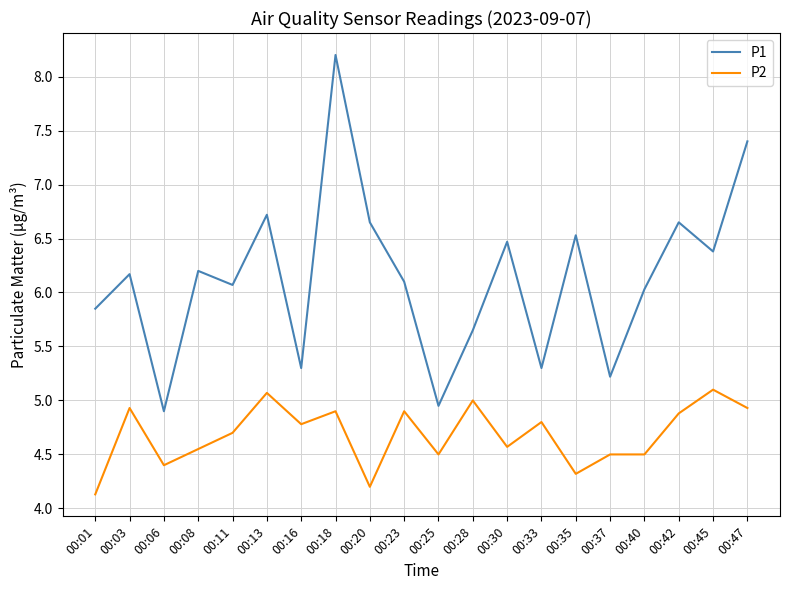

Rank the series by their maximum value, from highest to lowest.

P1, P2